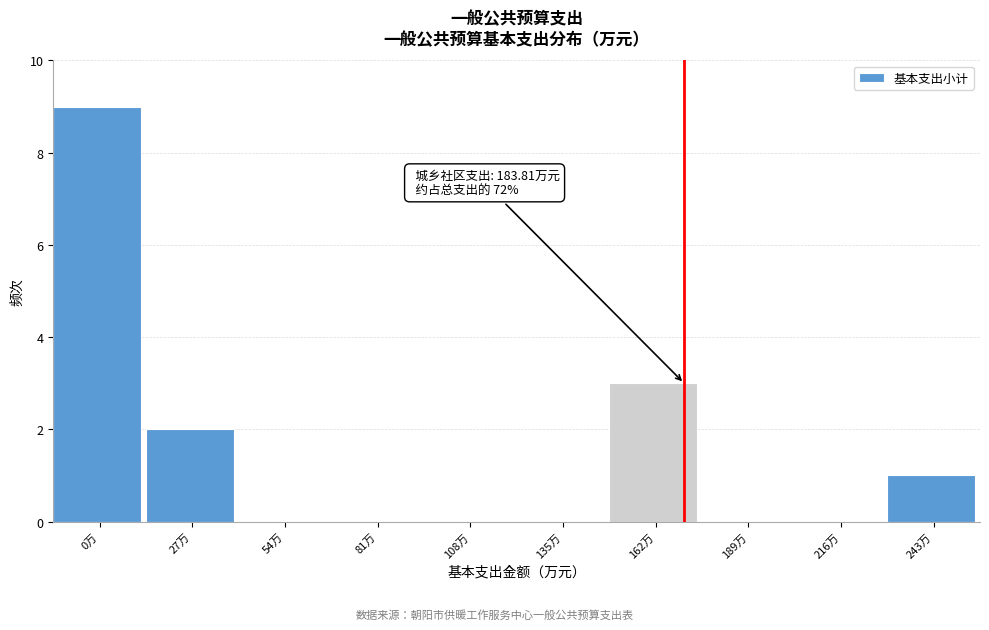

Reading left to right, extract all data points from this chart.

0万=9	27万=2	54万=0	81万=0	108万=0	135万=0	162万=3	189万=0	216万=0	243万=1